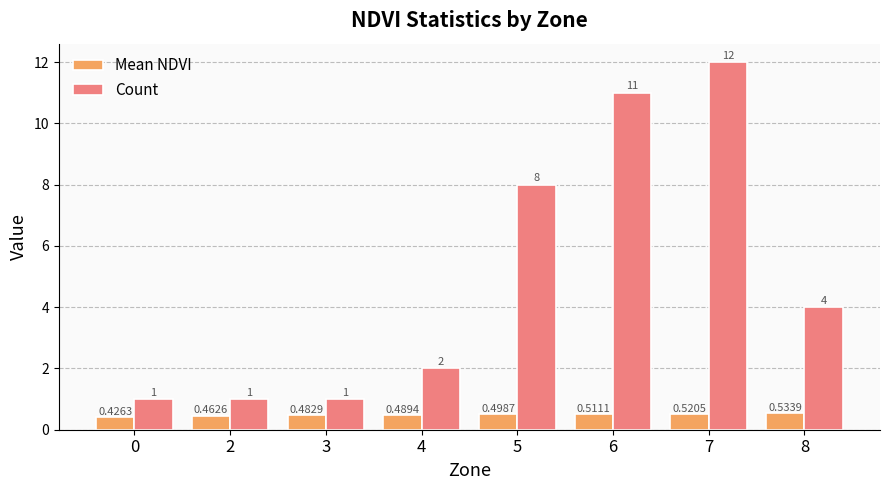

What is the sum of the Count values at 7 and 4?

14.0